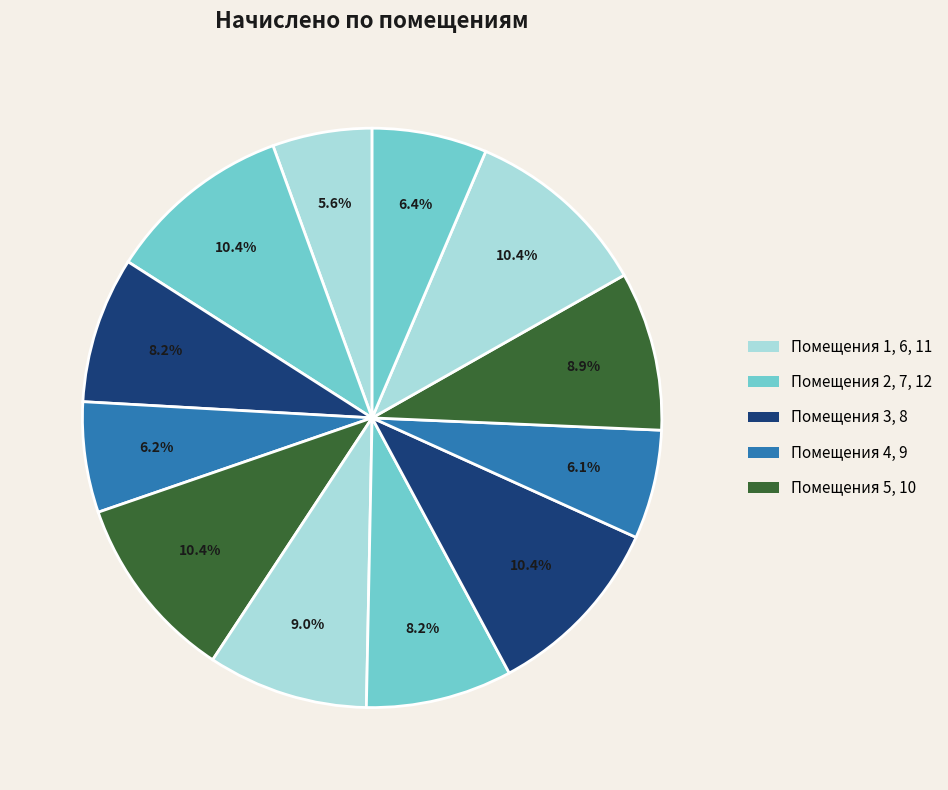

Which slice is the largest?

5